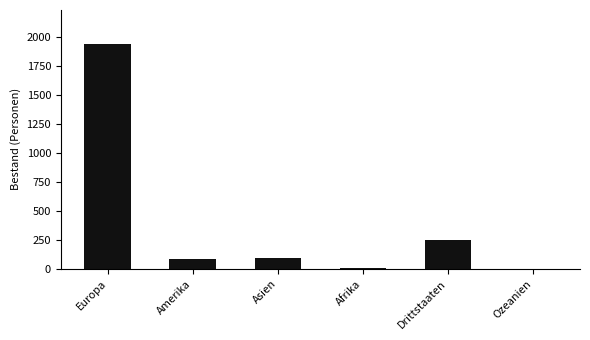

What is the sum of the values at Amerika and Europa?

2030